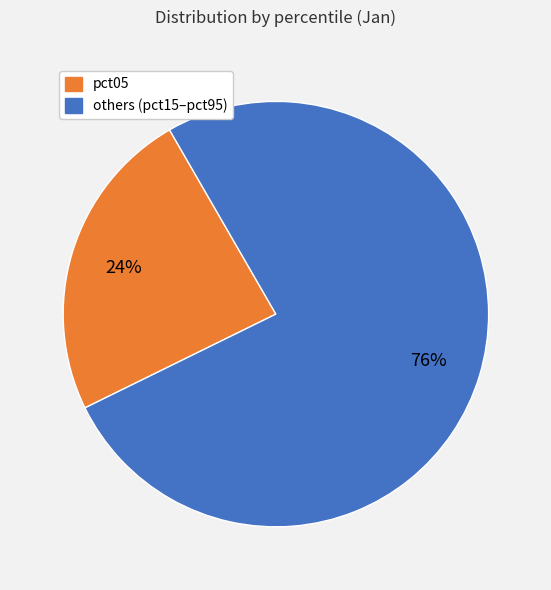

To the nearest percent, what is the average slice percentage?

50%